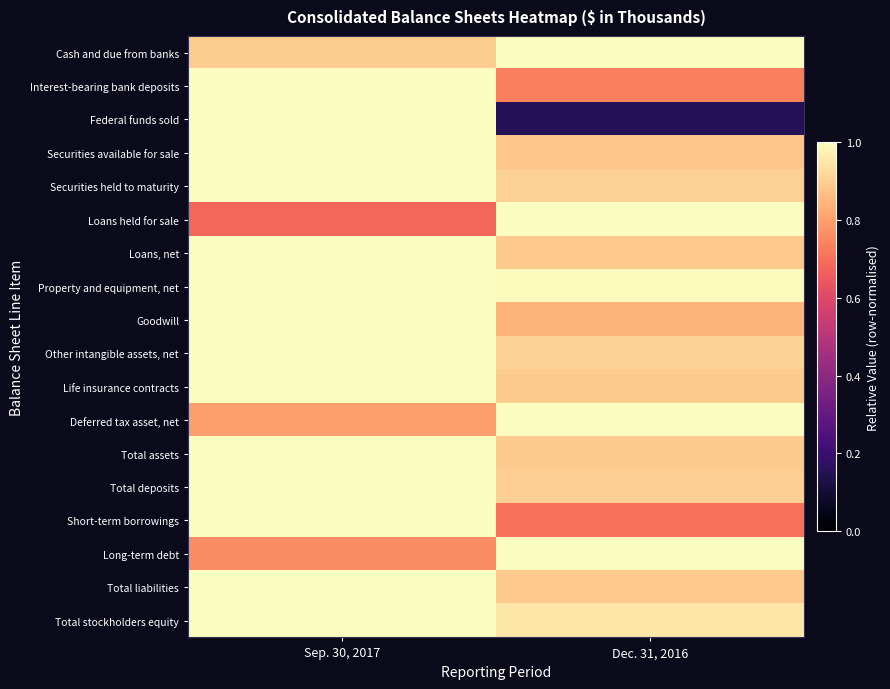

What is the total value across all series at Dec. 31, 2016?

15.5